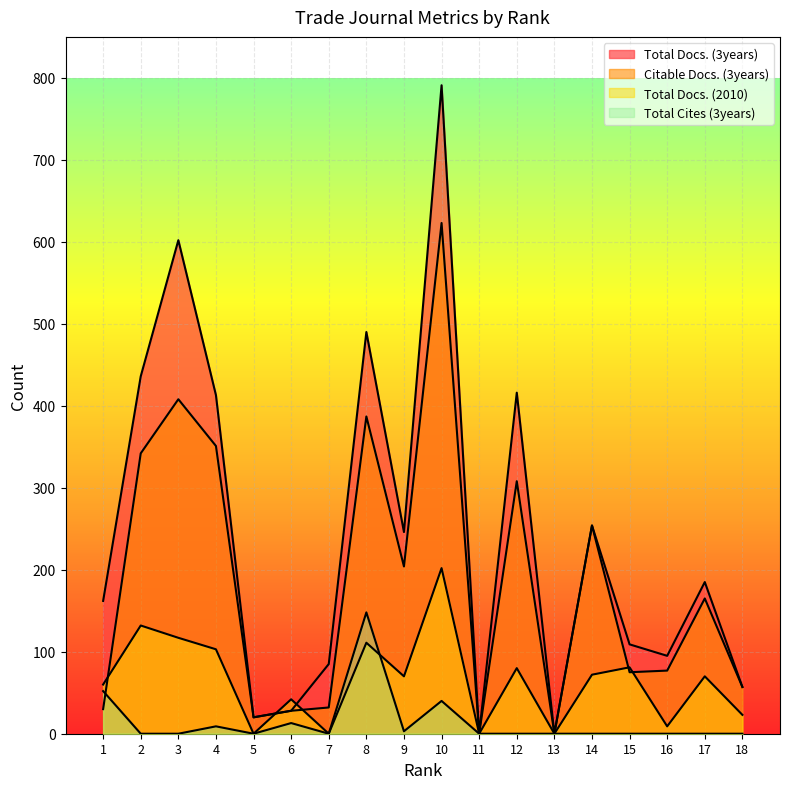

Between 8 and 13, which is larger?

8